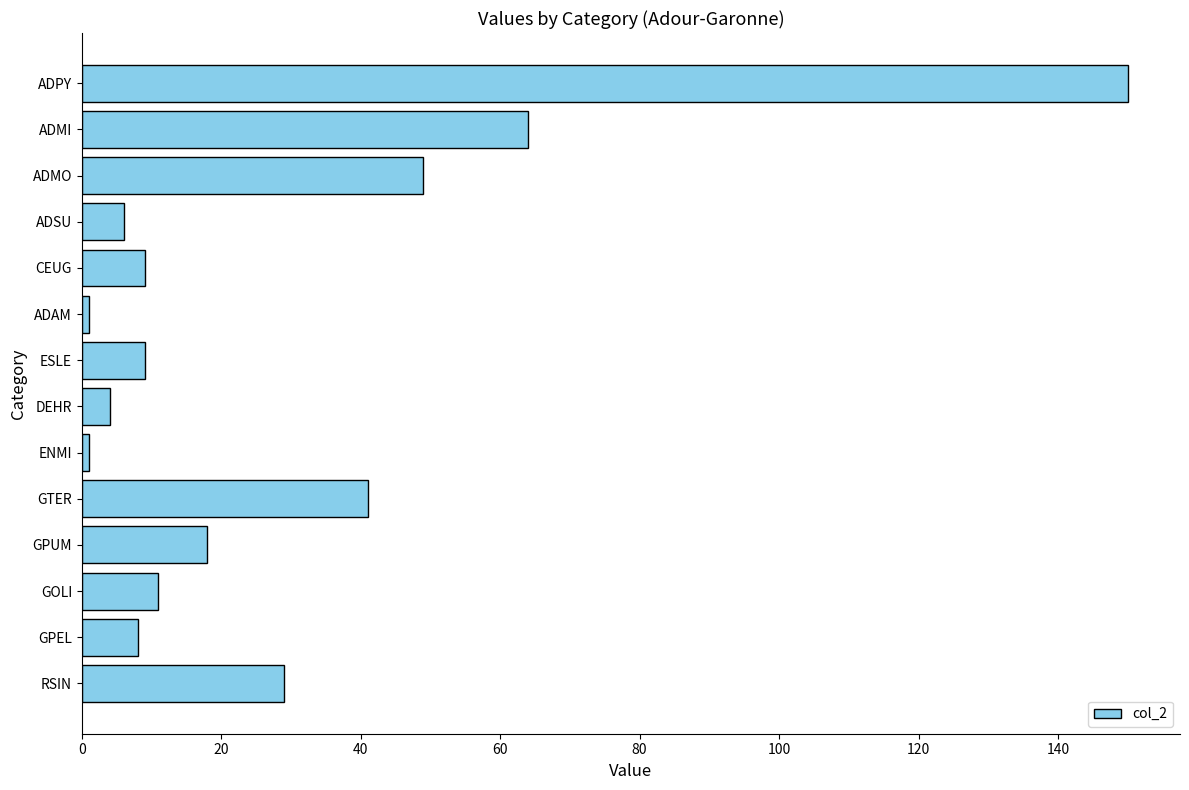

True or false: the data shows 4 at DEHR.

True